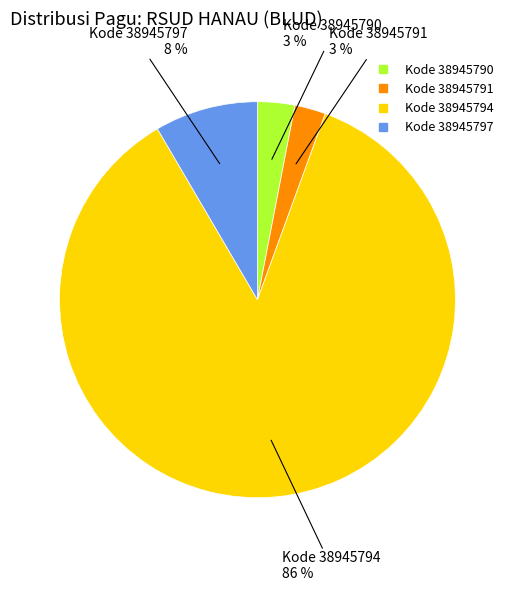

To the nearest percent, what is the average slice percentage?

25%